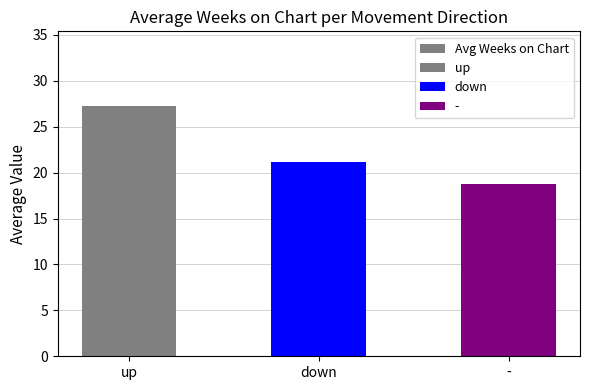

Approximately how many times larger is the value at - compared to down?

0.9